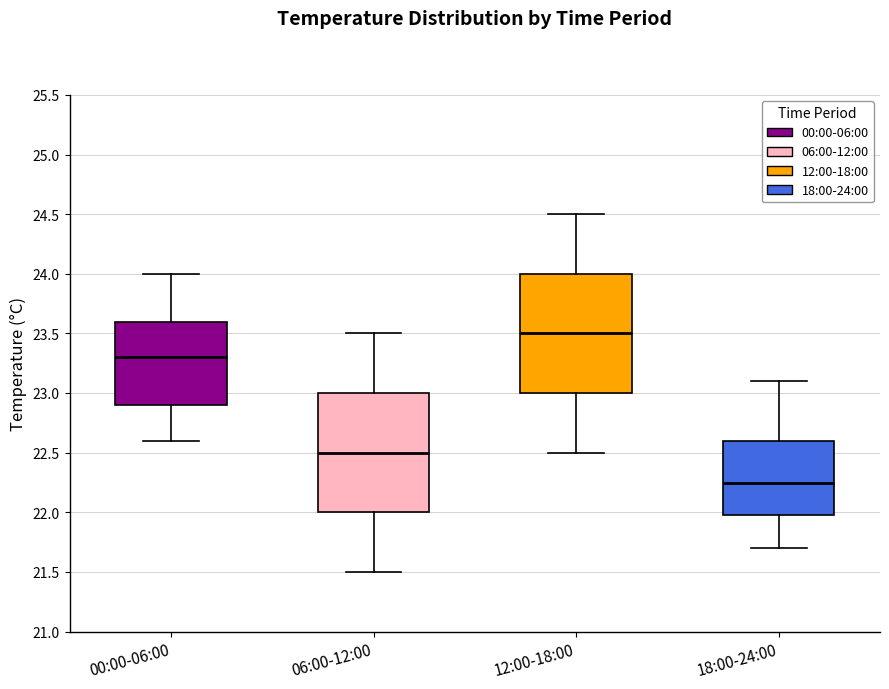

Reading left to right, read every box against the y-axis: the position of its median line, the range the box covers, and the ends of its whiskers. The values are not printed on the chart, so give them approximately, as read against the axis.

00:00-06:00: median 23.30, box 22.90 to 23.60, whiskers 22.60 to 24.00
06:00-12:00: median 22.50, box 22.00 to 23.00, whiskers 21.50 to 23.50
12:00-18:00: median 23.50, box 23.00 to 24.00, whiskers 22.50 to 24.50
18:00-24:00: median 22.25, box 22.00 to 22.60, whiskers 21.70 to 23.10